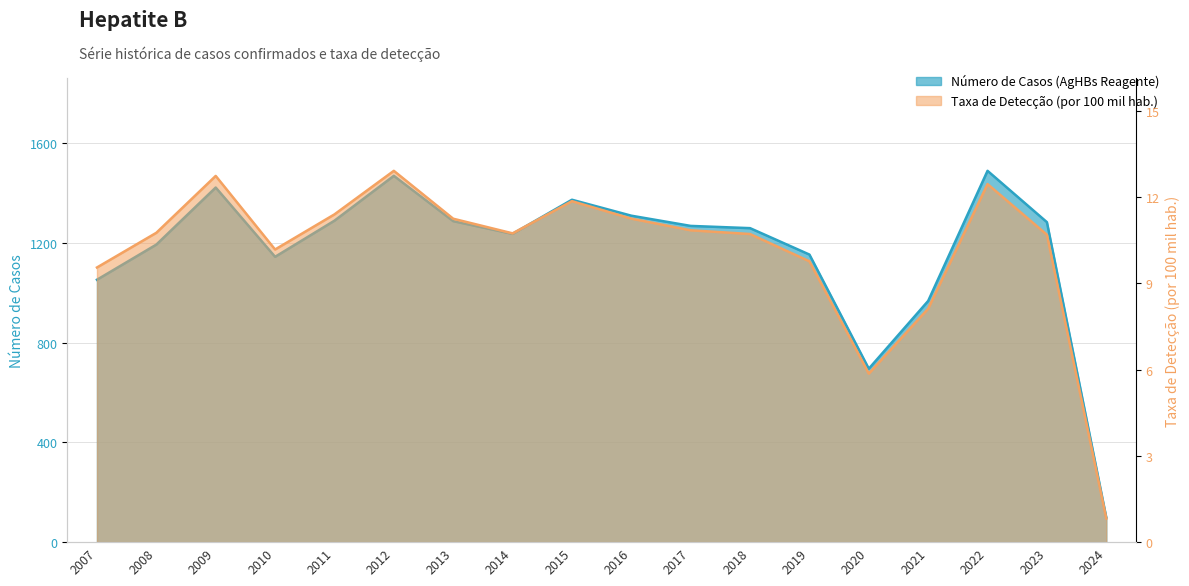

What is the minimum value for Taxa de Detecção (por 100 mil hab.)?

0.8